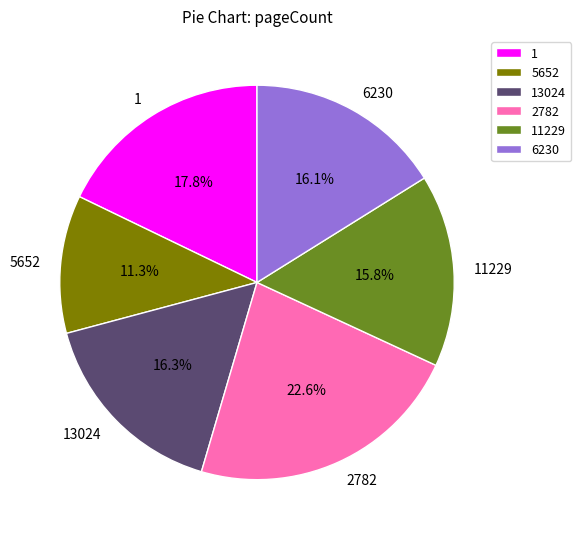

Which slice is the largest?

2782